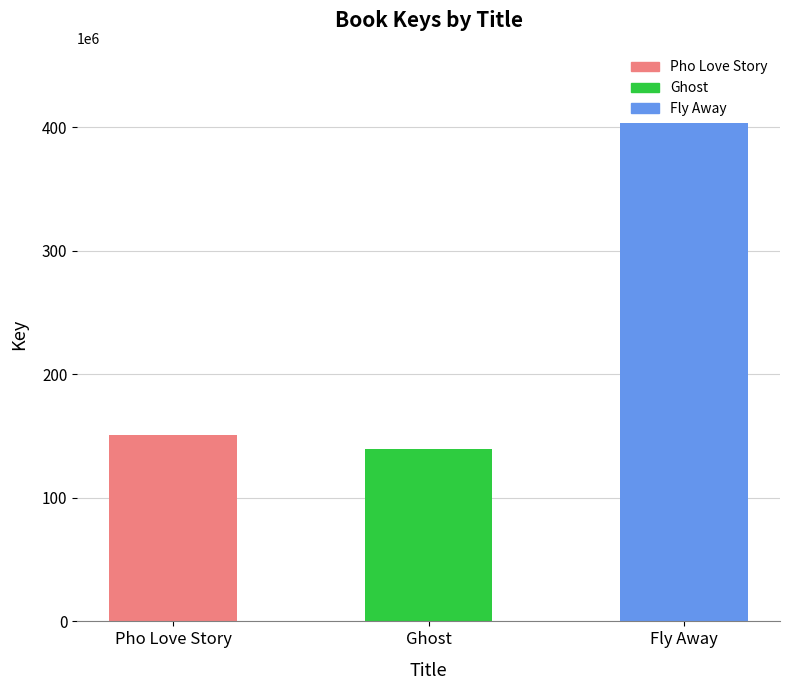

What position from the right is Ghost?

2